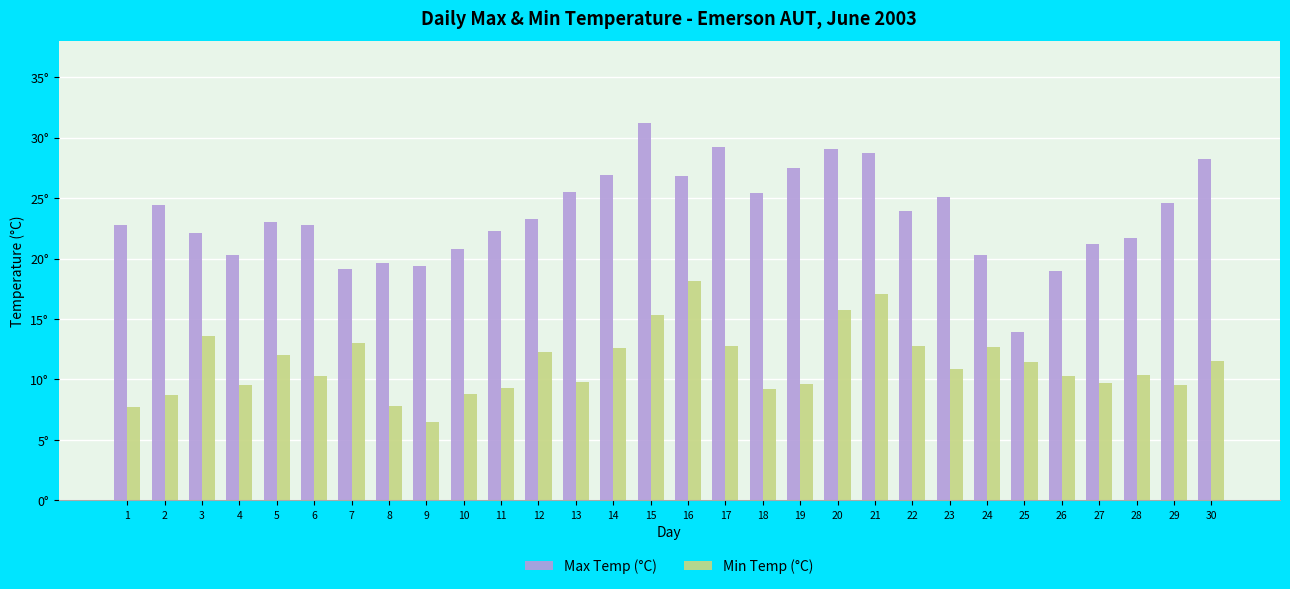

At how many categories does at least one series exceed 27?

6